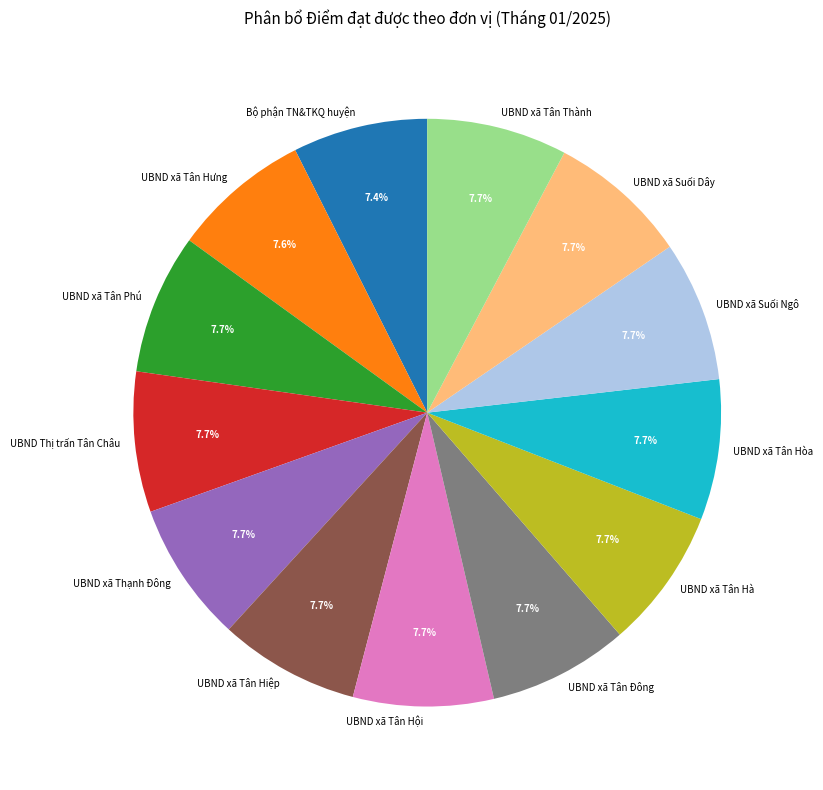

Count the number of slices in the pie.

13